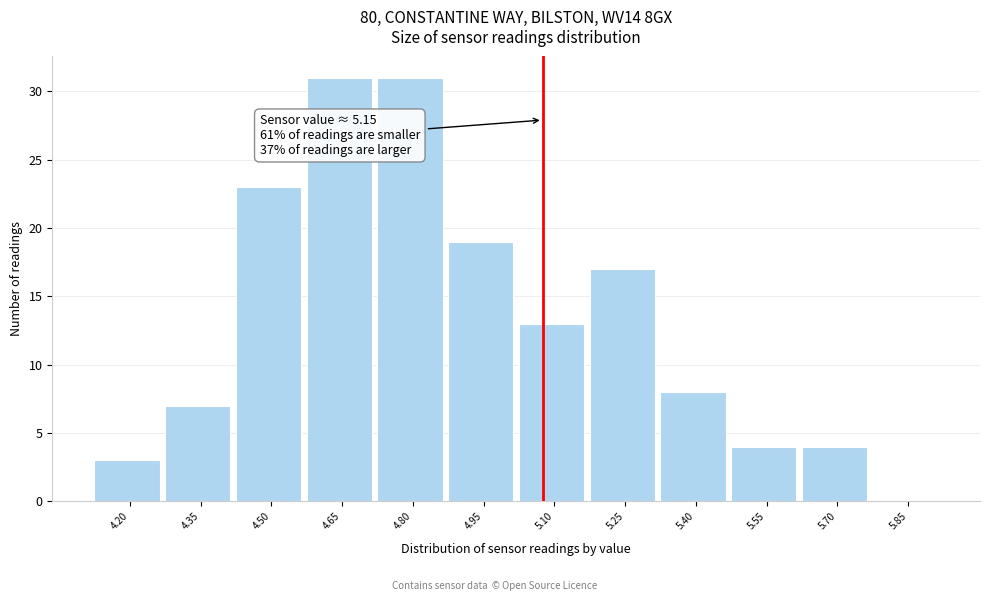

Reading left to right, extract all data points from this chart.

4.20=3	4.35=7	4.50=23	4.65=31	4.80=31	4.95=19	5.10=13	5.25=17	5.40=8	5.55=4	5.70=4	5.85=0